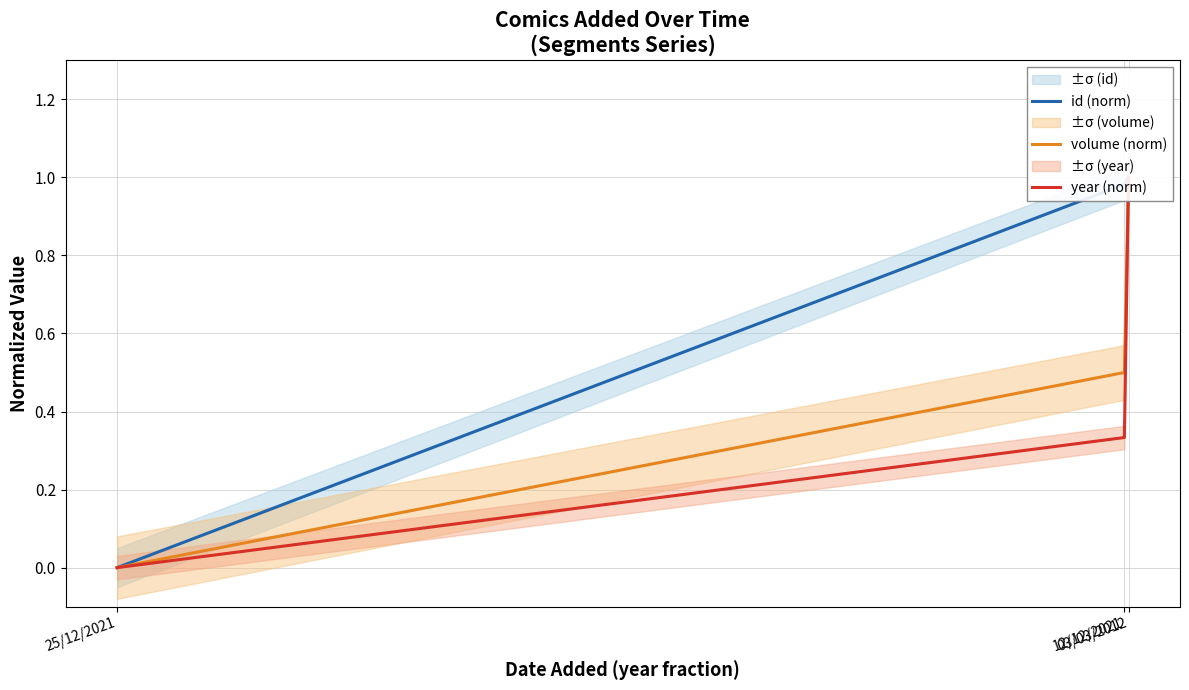

Is it true that year (norm) equals 0.0 at 25/12/2021?

True